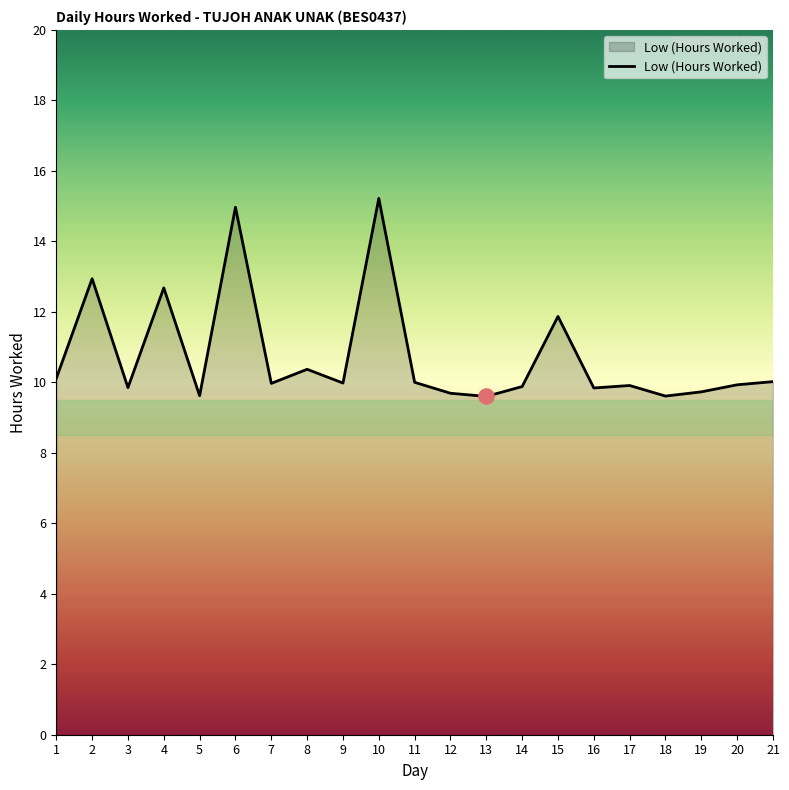

What is the change in value from 4 to 11?

-2.7